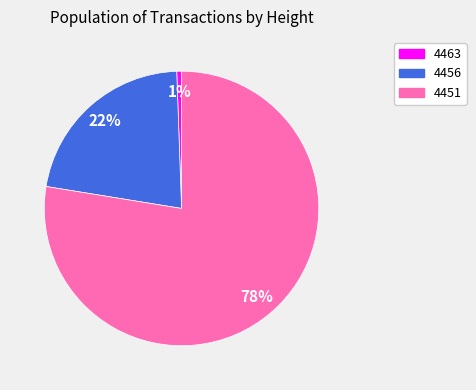

Which slice is the smallest?

4463